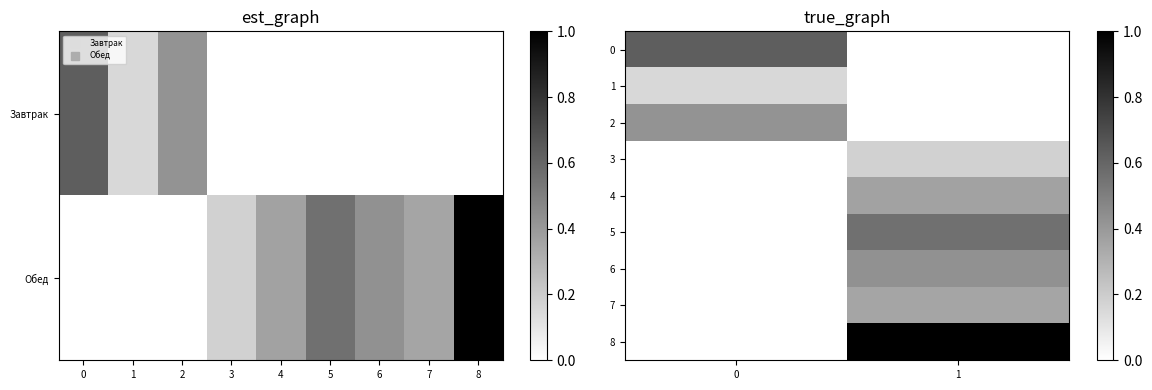

What is the sum of all 0 values?

0.6